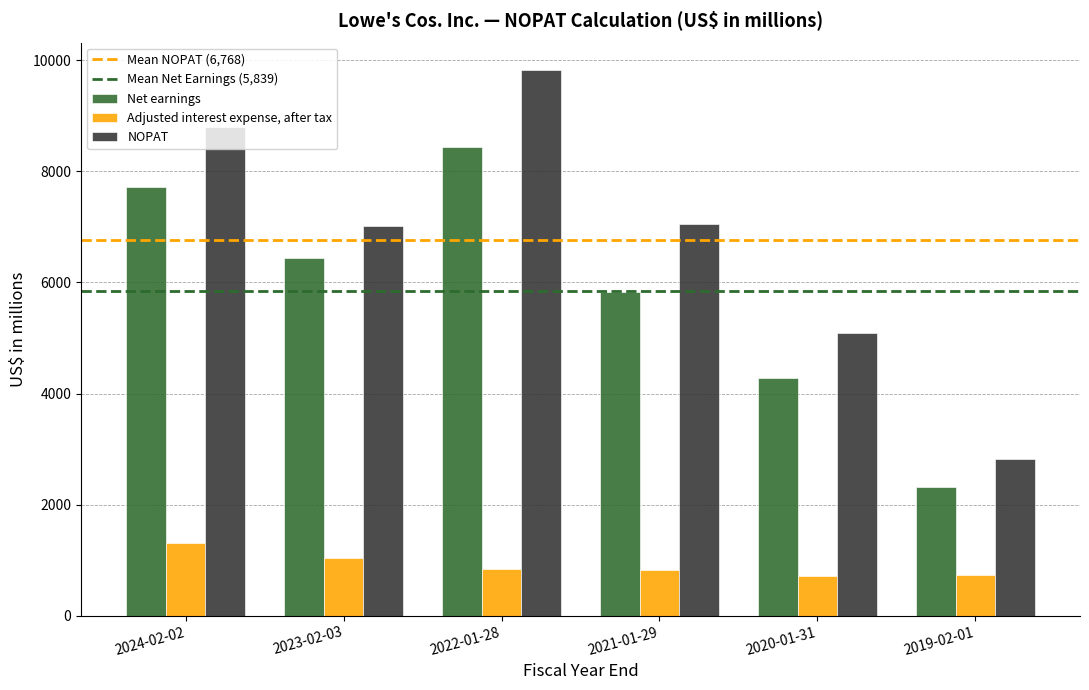

What is the sum of the Net earnings values at 2024-02-02 and 2022-01-28?

16168